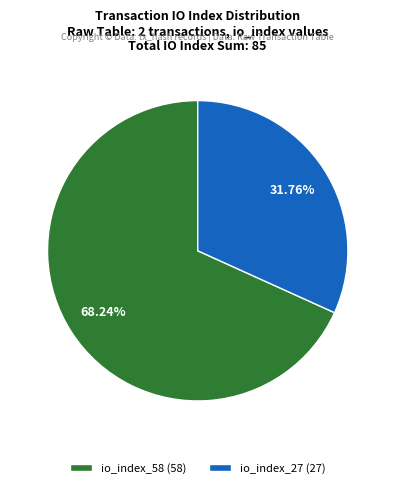

What is the total percentage of io_index_58 and io_index_27?

100.0%